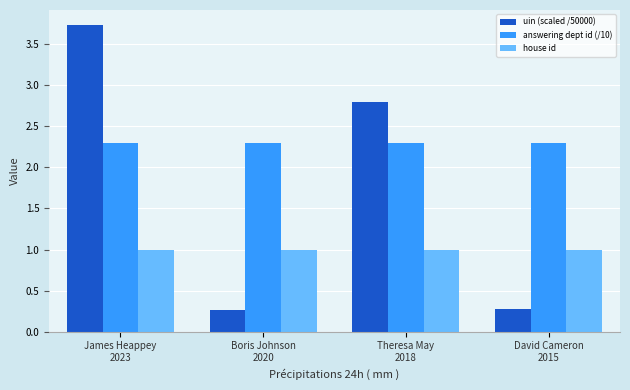

What is the spread (max minus min) of values at Theresa May
2018?

1.8